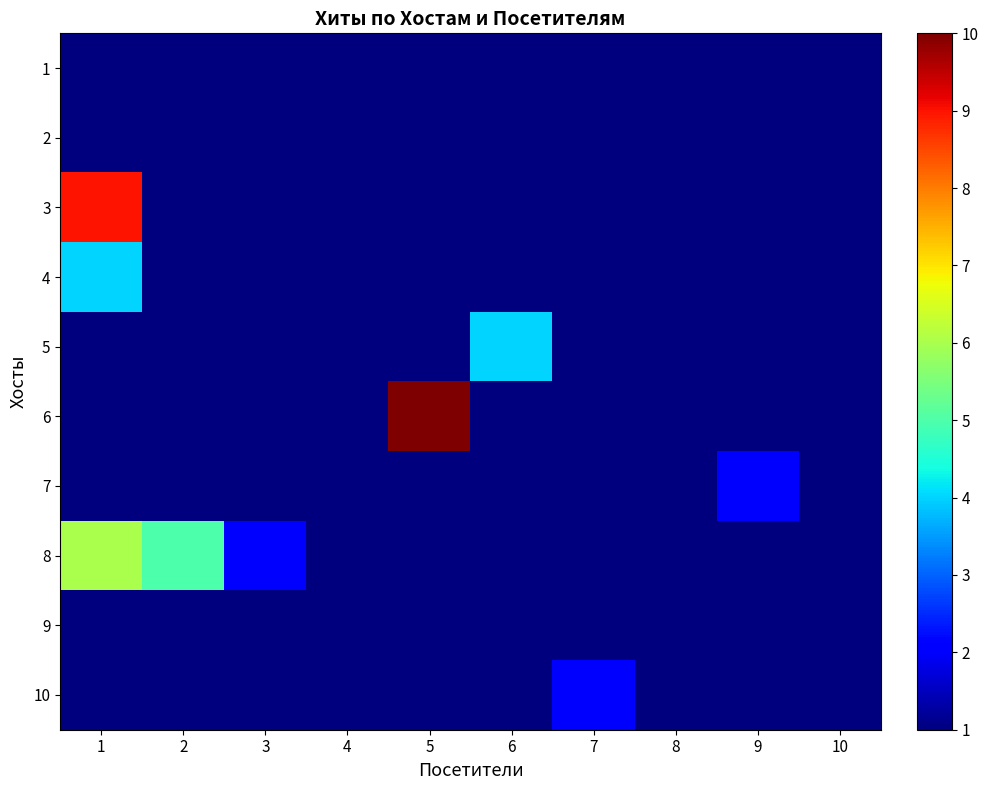

Rank the series at 2 from highest to lowest value.

8, 1, 2, 3, 4, 5, 6, 7, 9, 10